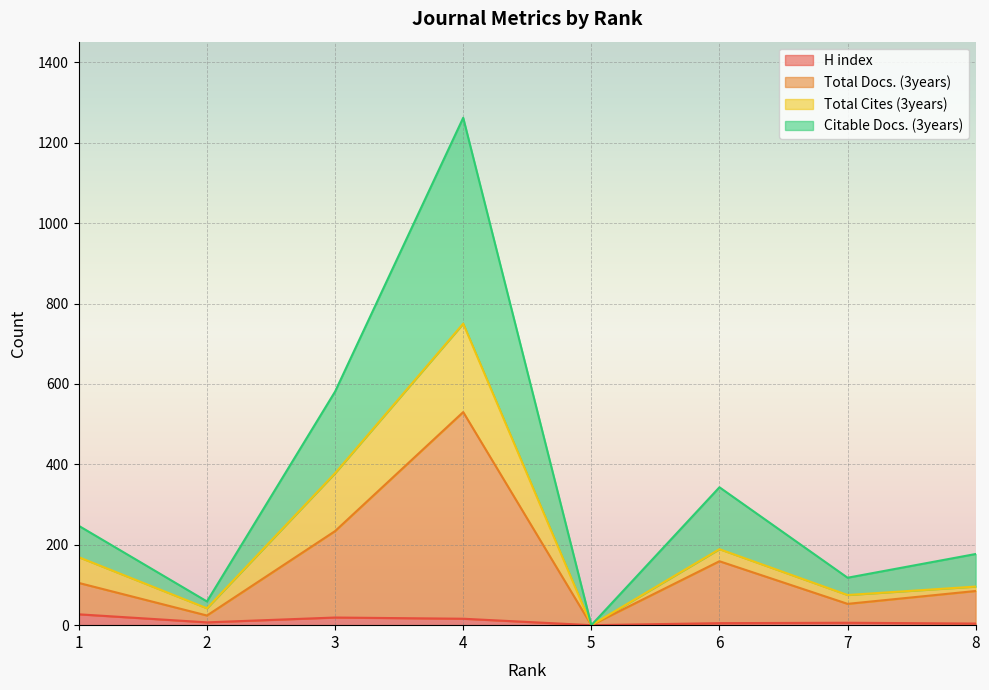

Is it true that H index equals 36 at 1?

False